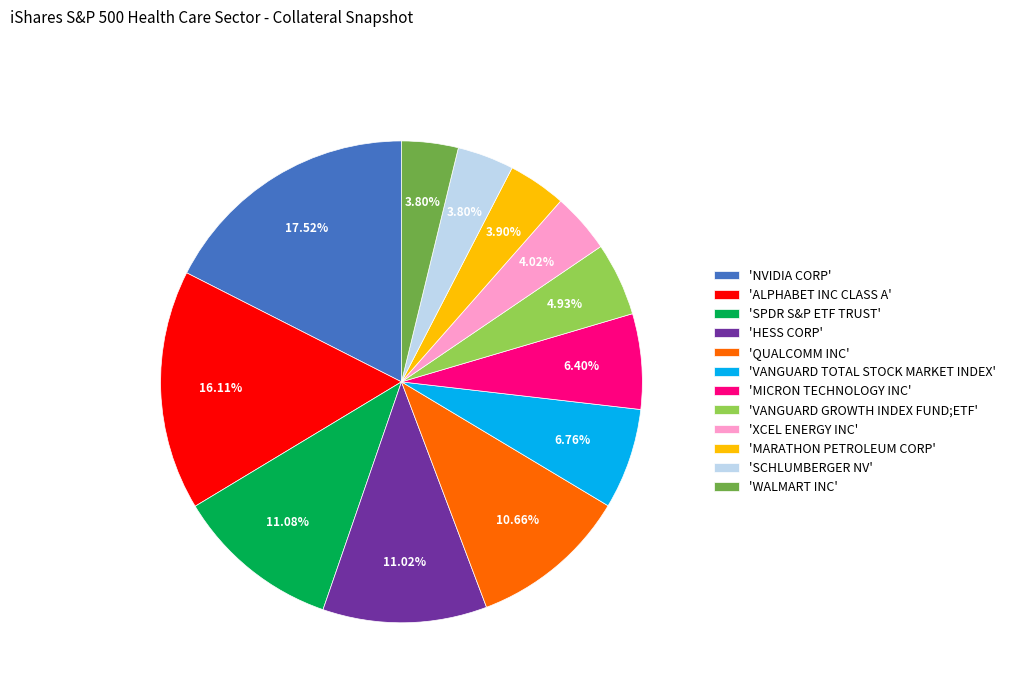

Combined, do 'NVIDIA CORP' and 'VANGUARD TOTAL STOCK MARKET INDEX' account for over 50%?

No